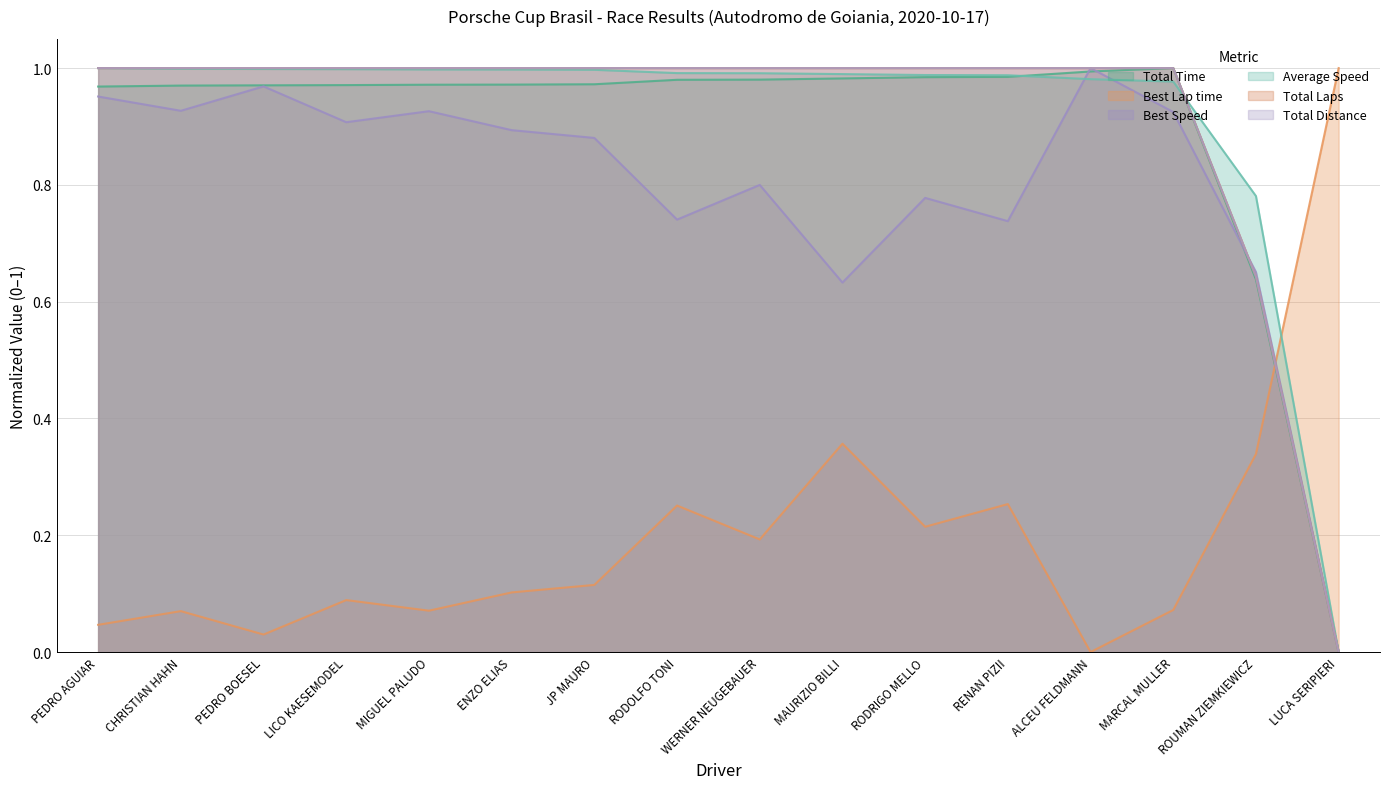

What is the average value of the Best Lap time series?

0.2